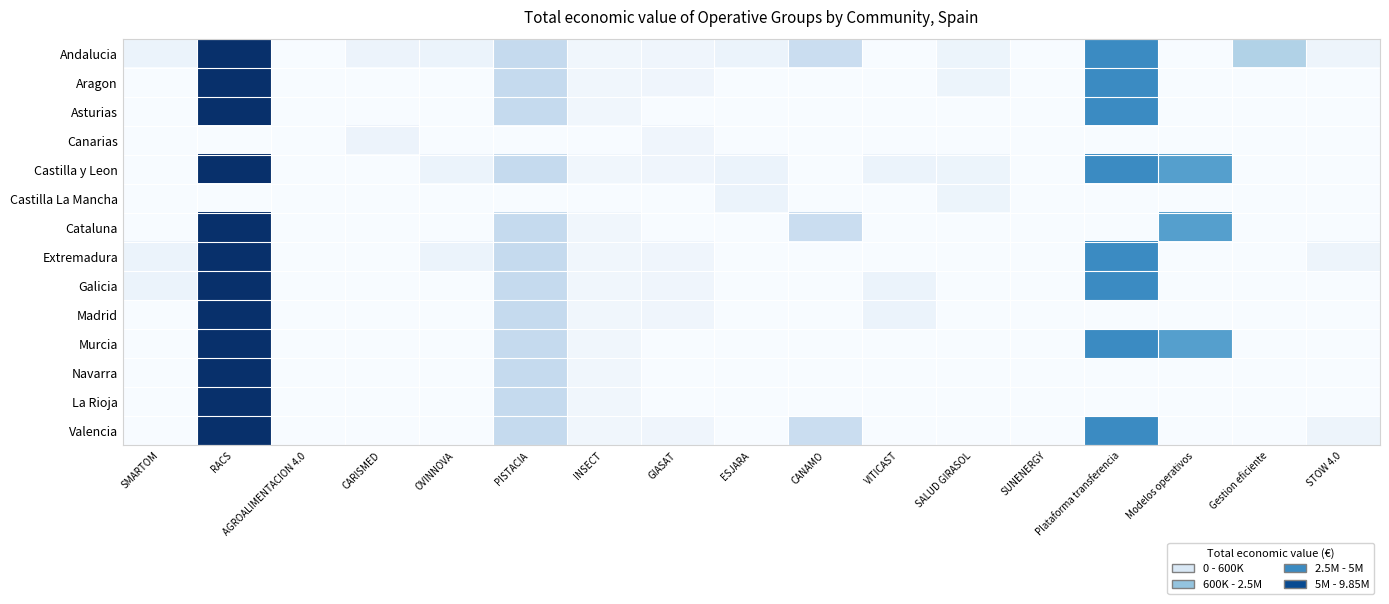

At how many categories does at least one series exceed 0?

17